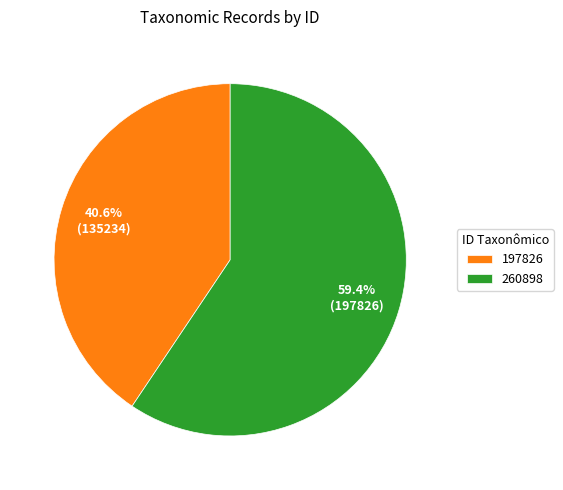

How many segments does this pie chart have?

2